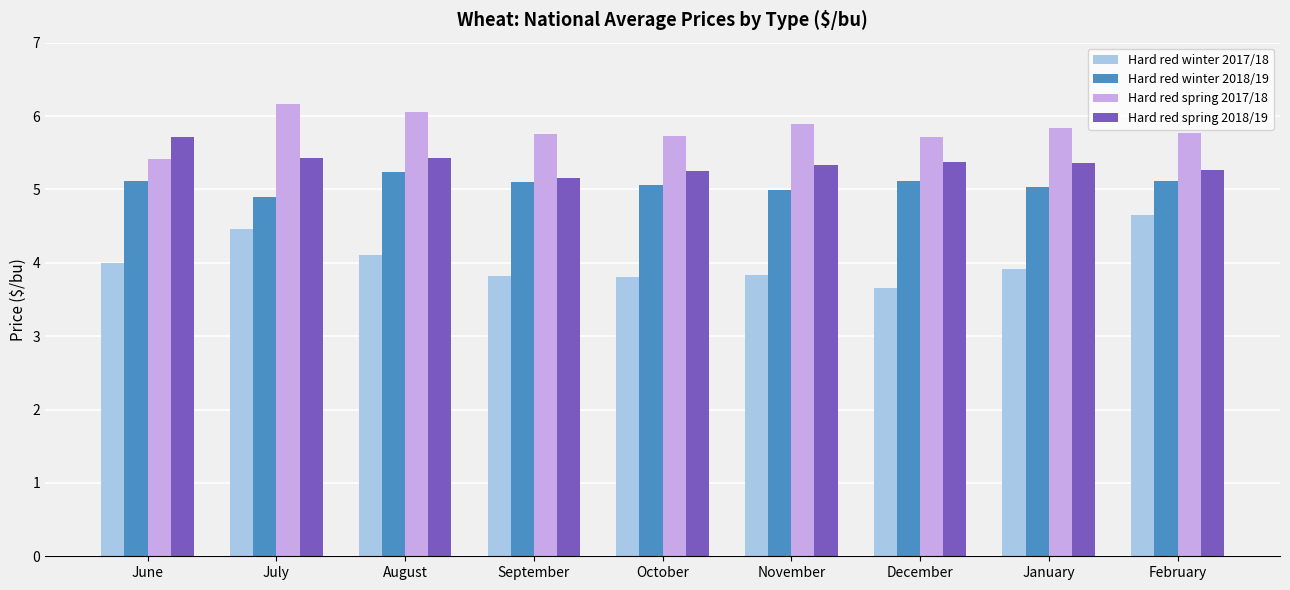

What is the value of the Hard red spring 2018/19 bar at the 7th from the left?

5.4